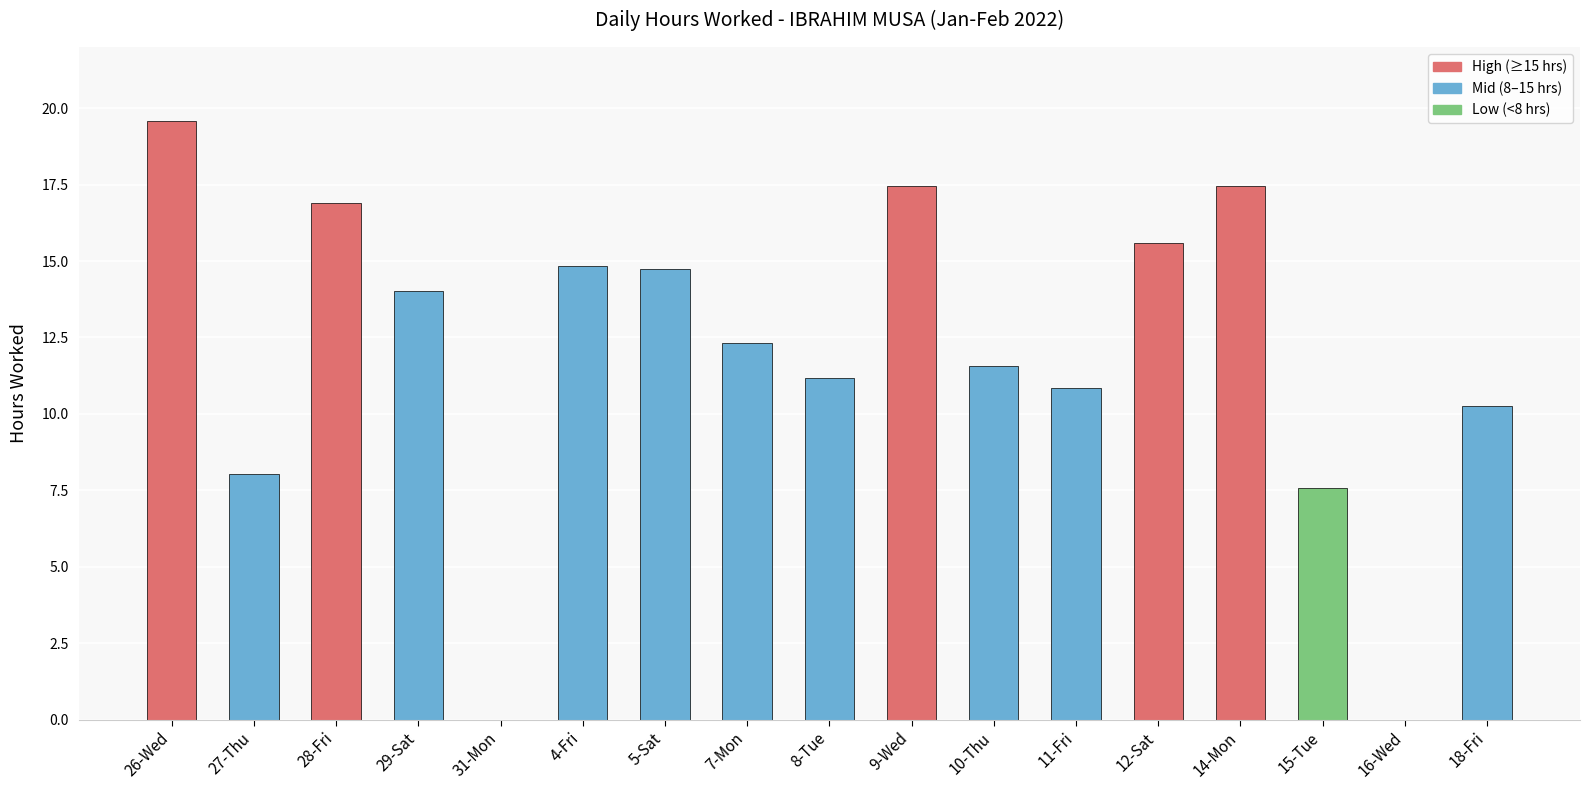

Is it true that the value at 9-Wed is 17.4?

True